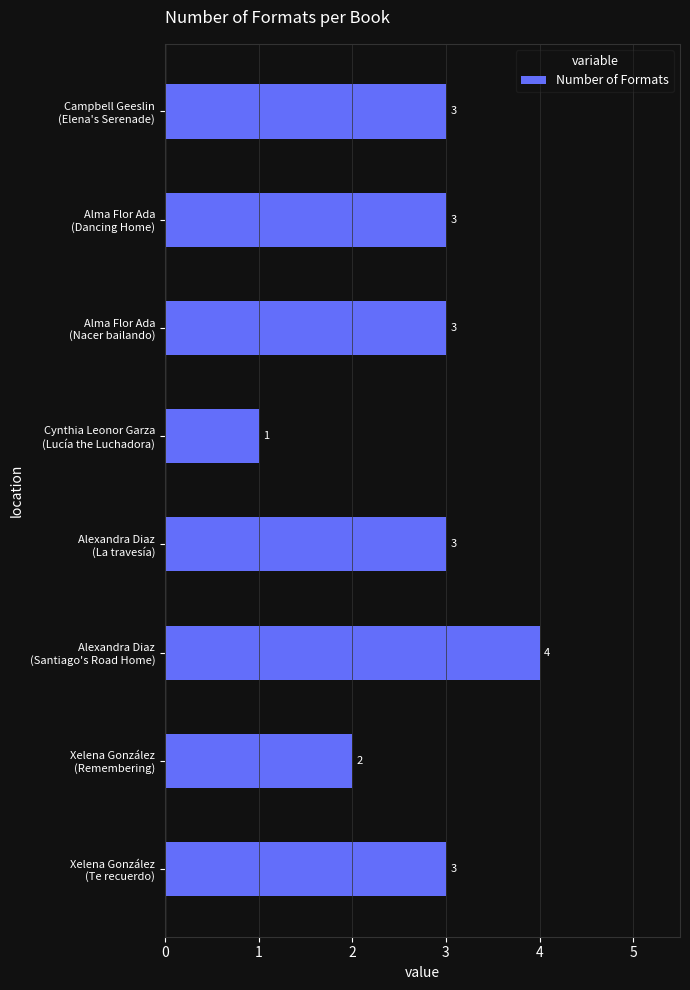

What is the sum of all values?

22